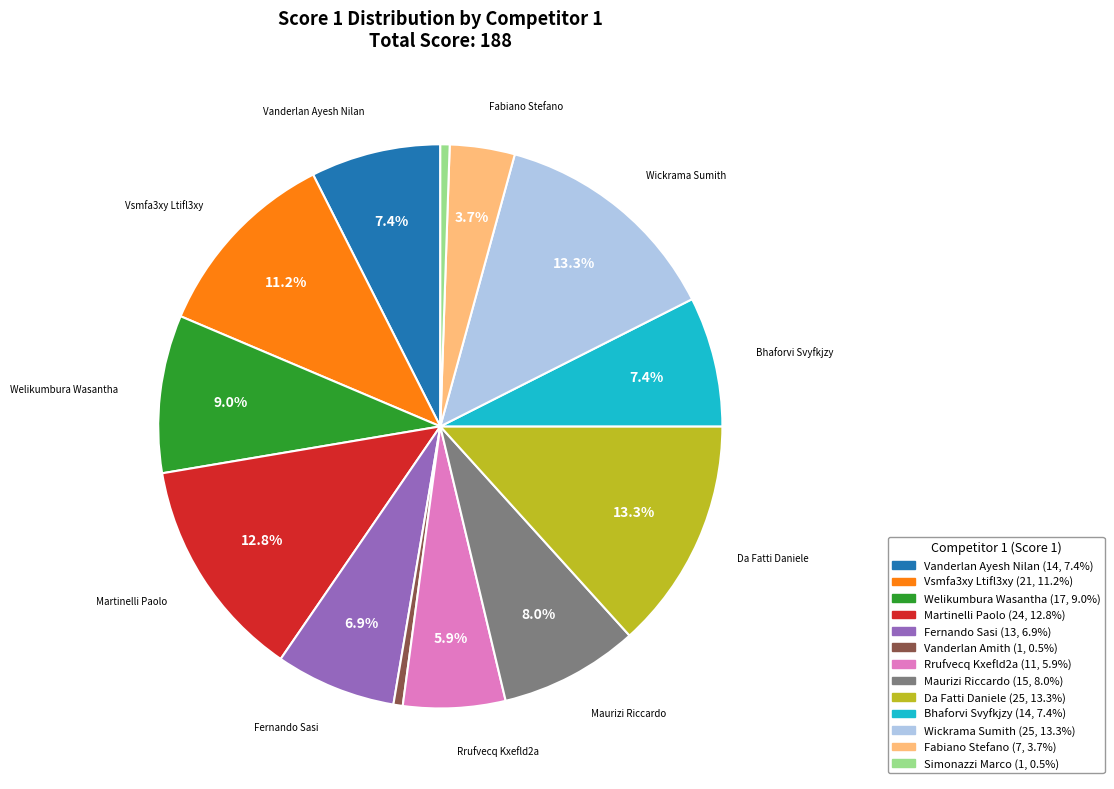

Is there a majority slice in this chart?

No